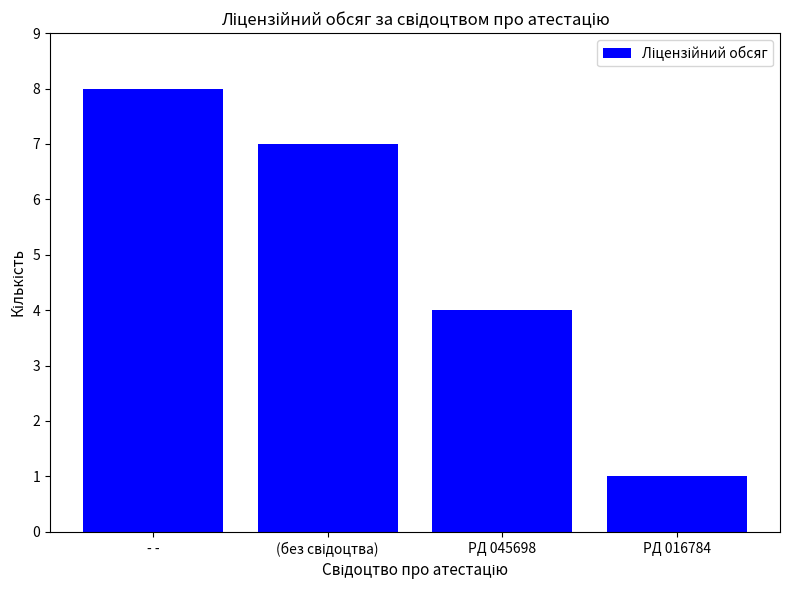

Are the bars horizontal?

No